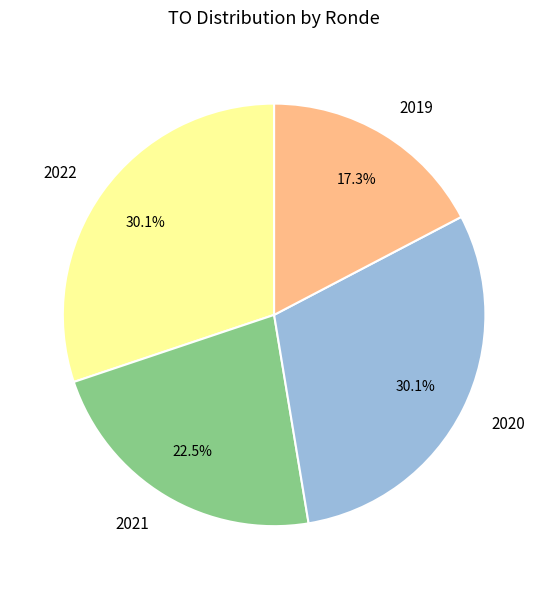

Combined, what portion of the pie is 2019 and 2021?

39.8%